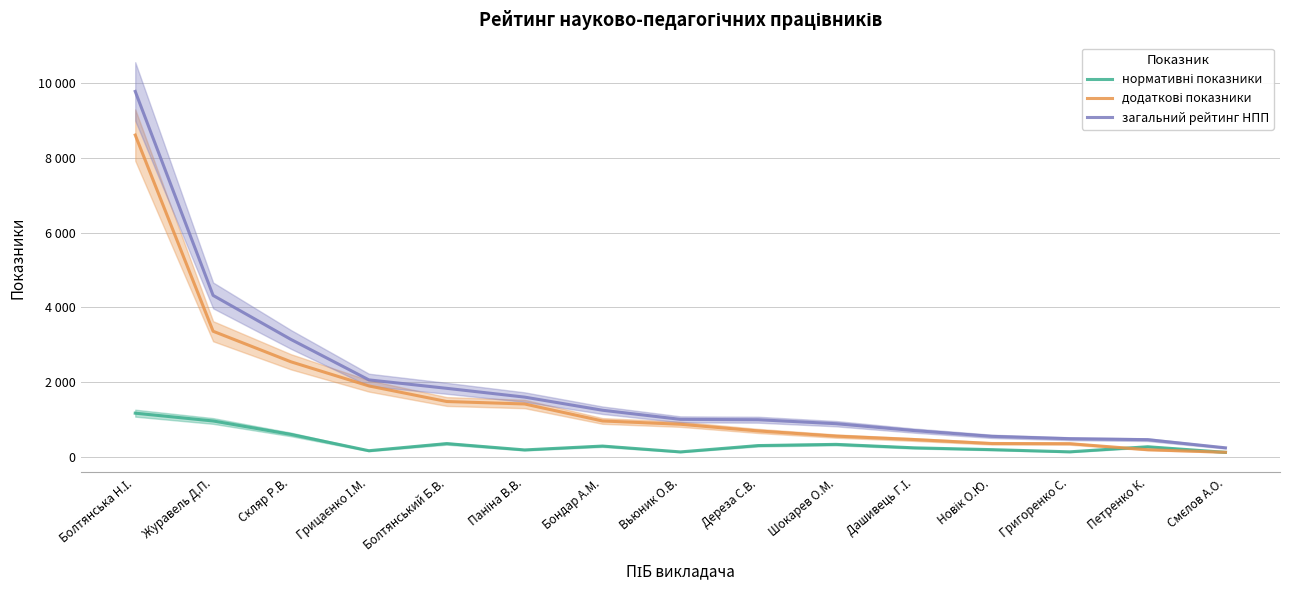

Is the value of загальний рейтинг НПП at Болтянська Н.І. greater than the value of додаткові показники at Болтянська Н.І.?

Yes